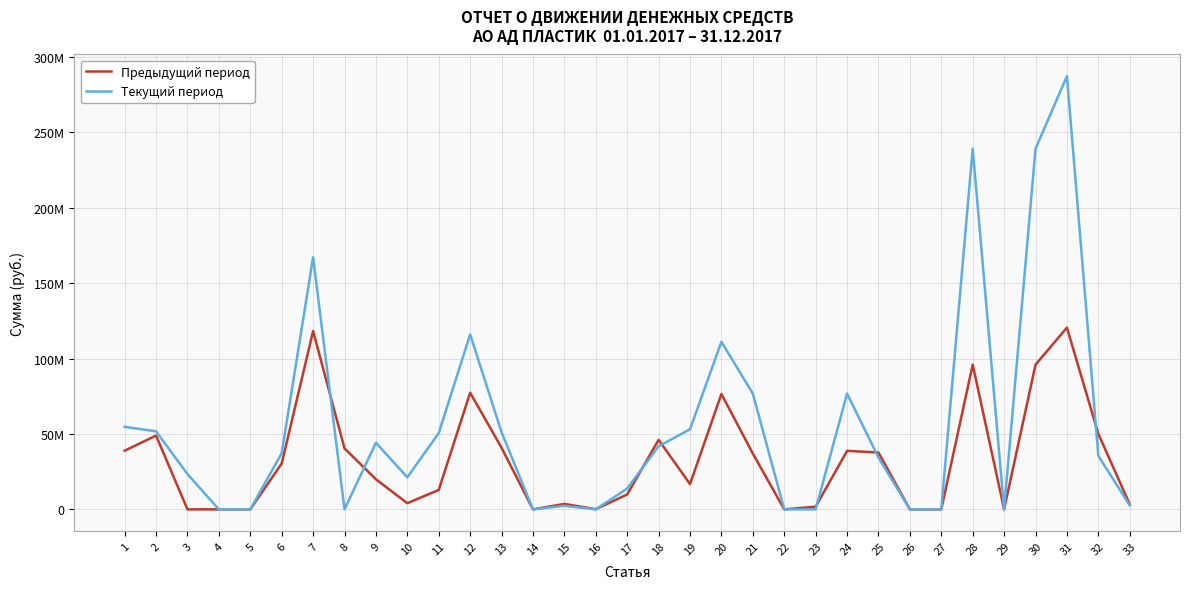

Does the chart display data point markers on the line(s)?

No